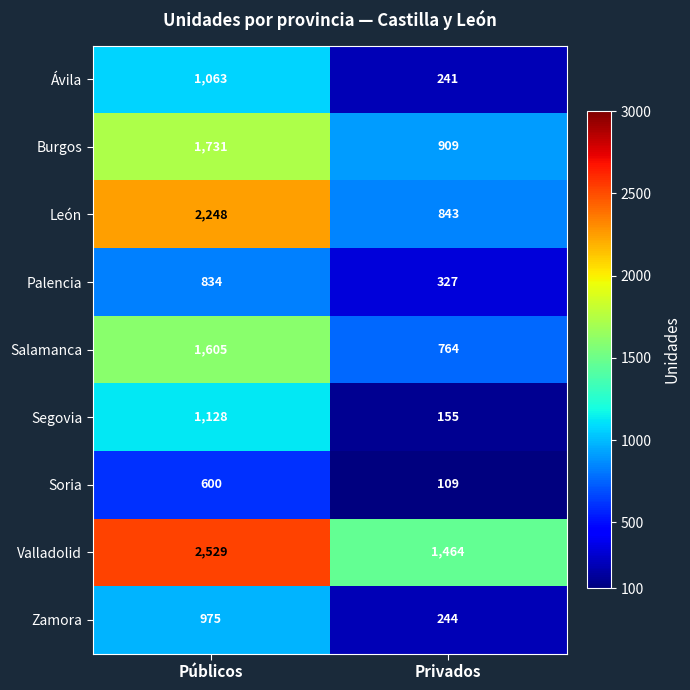

True or false: Segovia has a value of 81 at Privados.

False